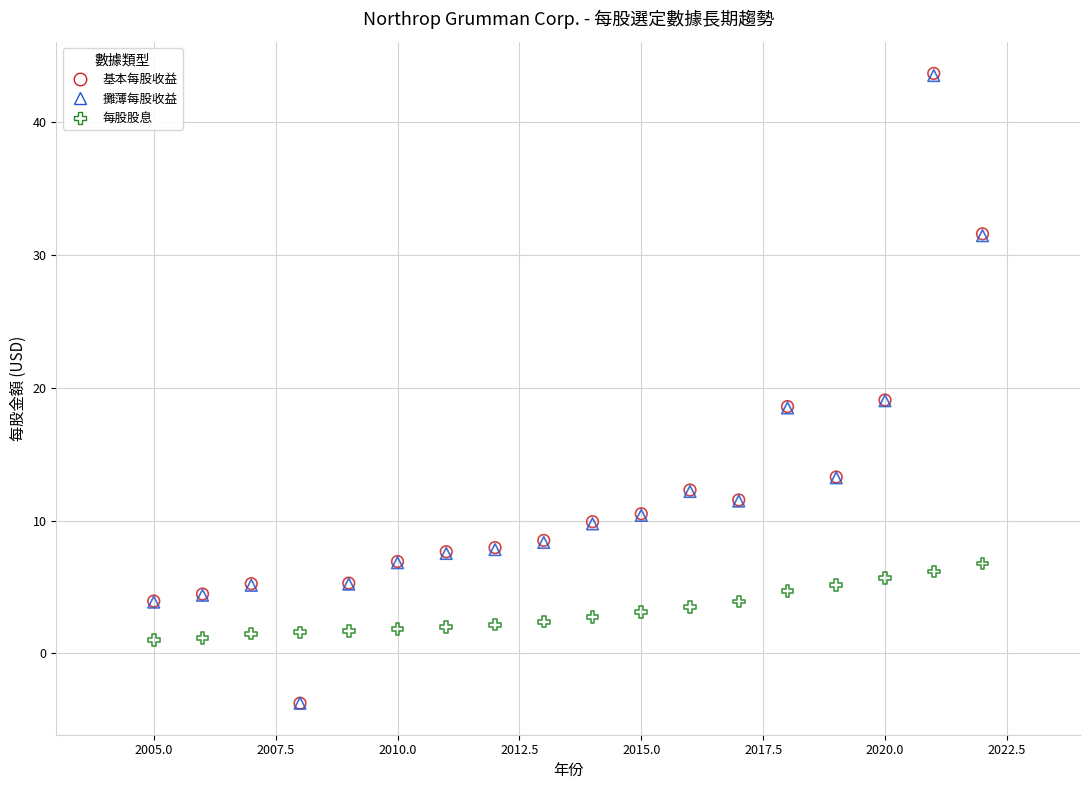

What are all the series names shown in the legend?

基本每股收益, 攤薄每股收益, 每股股息